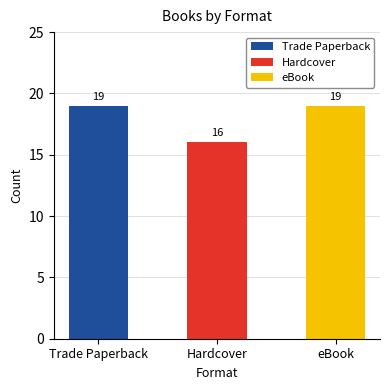

Reading left to right, extract all data points from this chart.

19	16	19